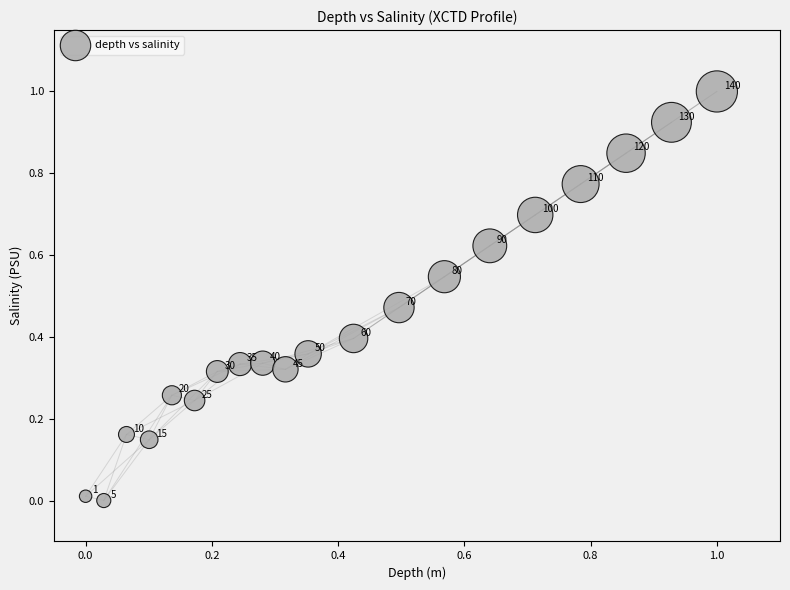

What is the range of X values (max minus min)?

1.0